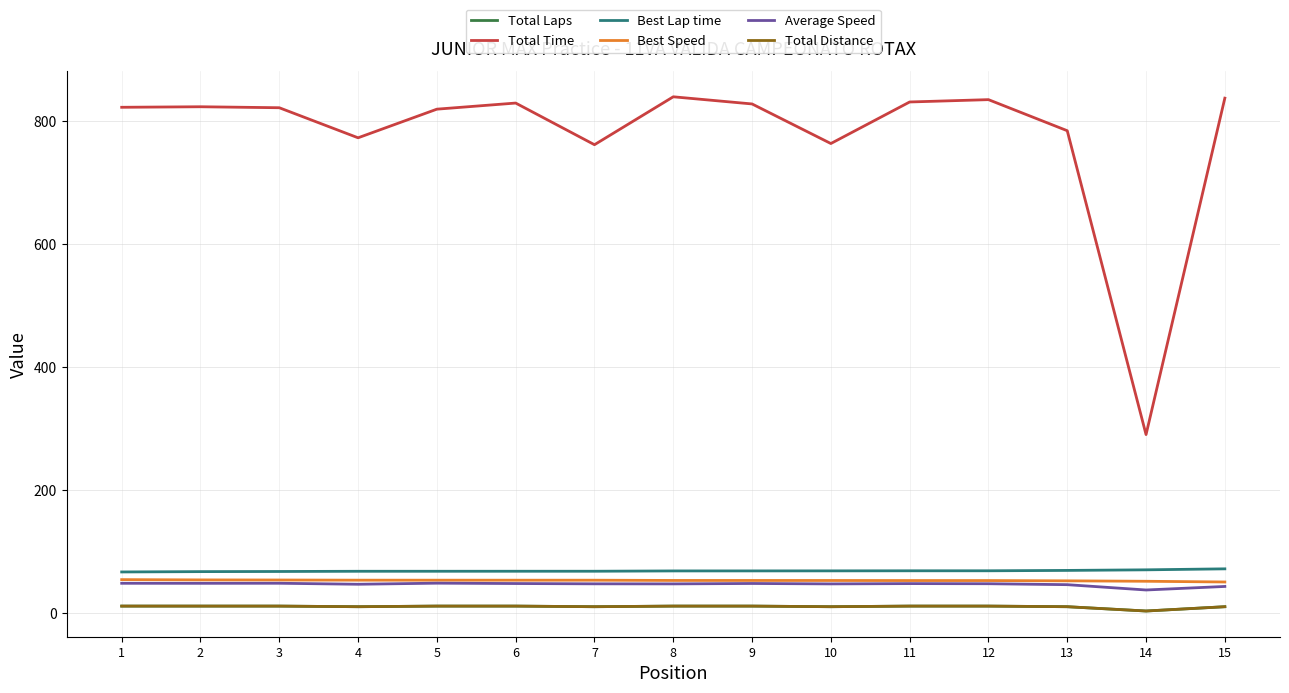

Does the chart display data point markers on the line(s)?

No